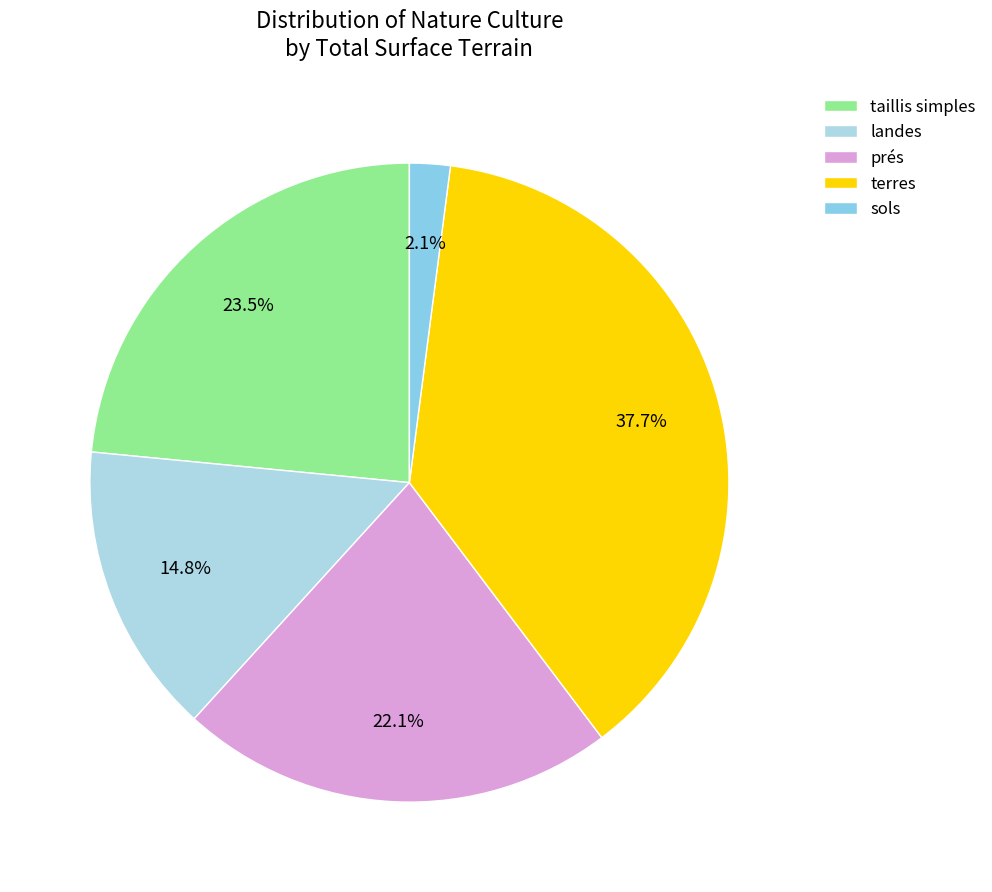

Is there a majority slice in this chart?

No